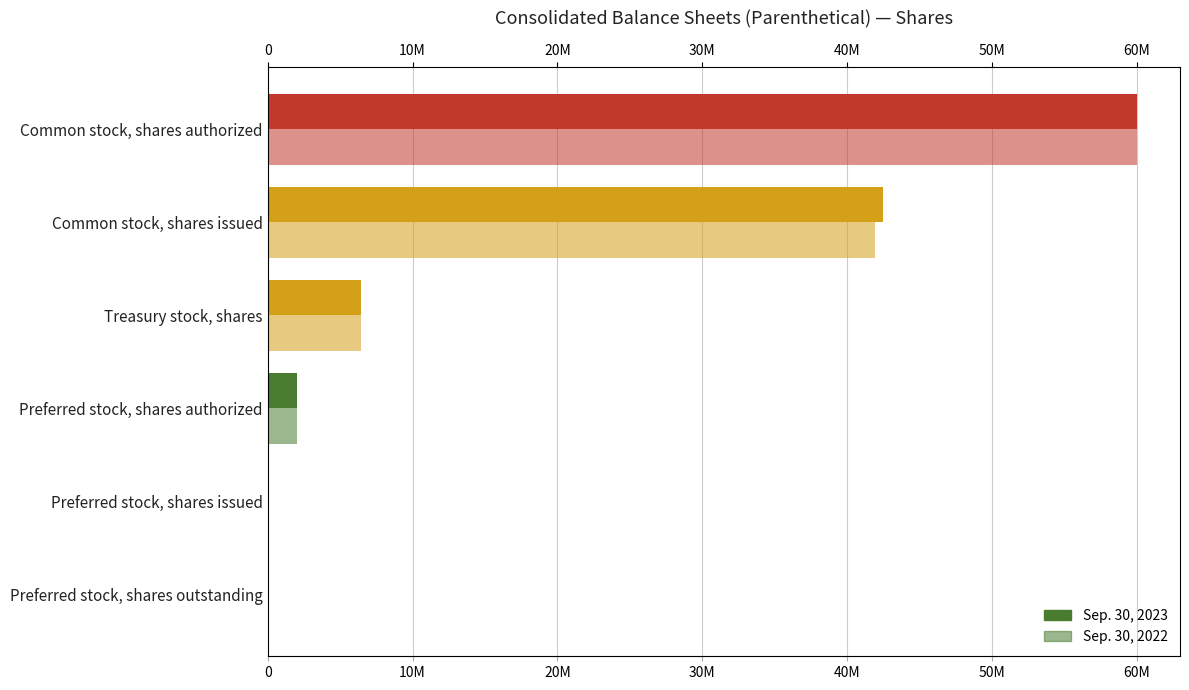

How many bars are there in each group?

2